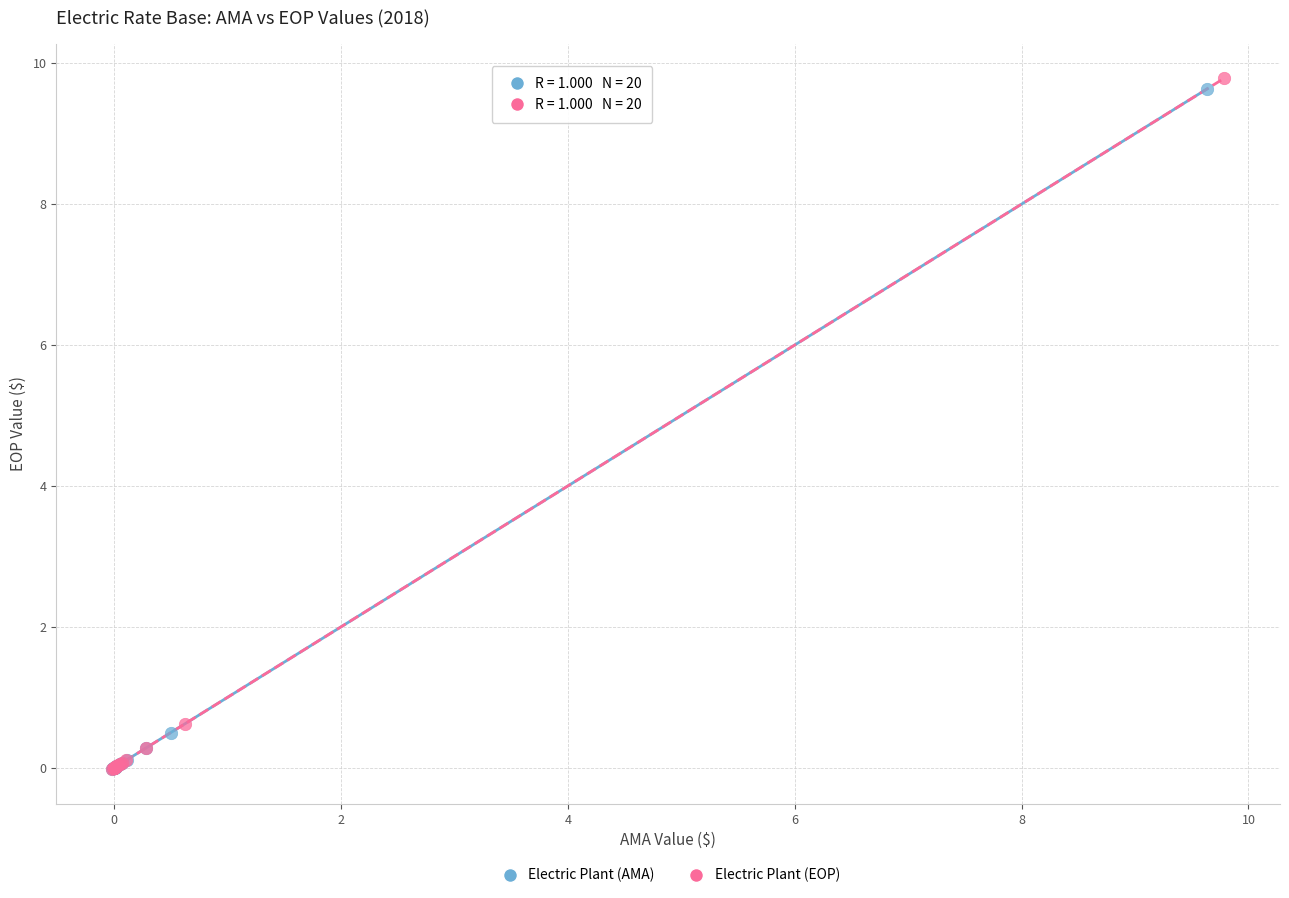

Which series has the widest spread of Y values?

Electric Plant (EOP)